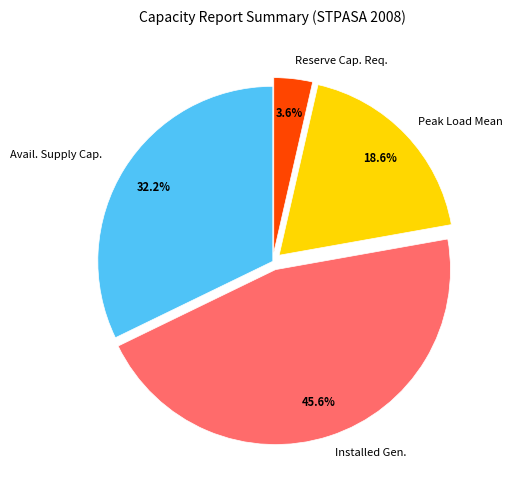

Is there a majority slice in this chart?

No